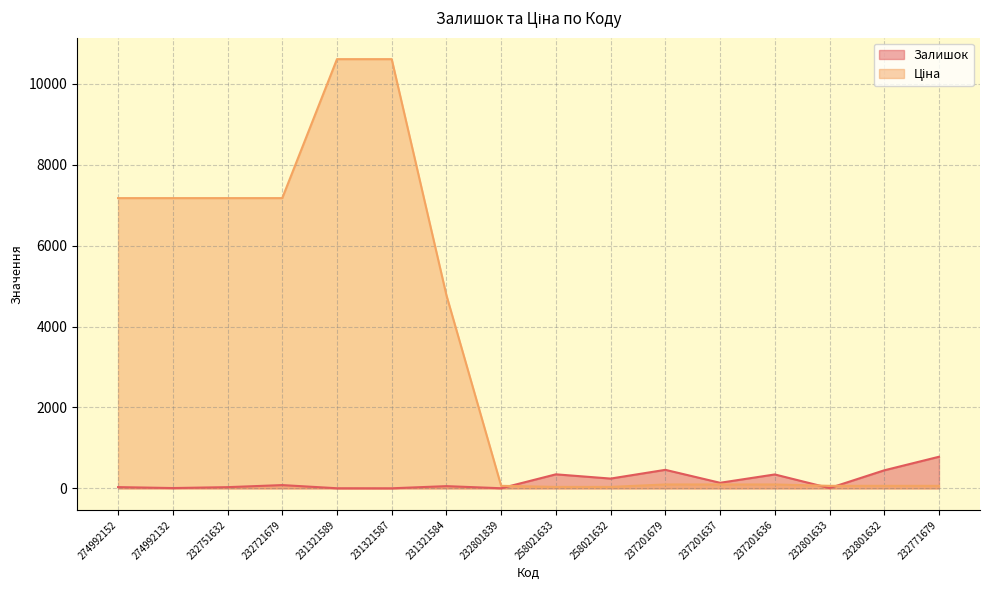

The Залишок series shows 6.4 at 274992152. True or false?

False